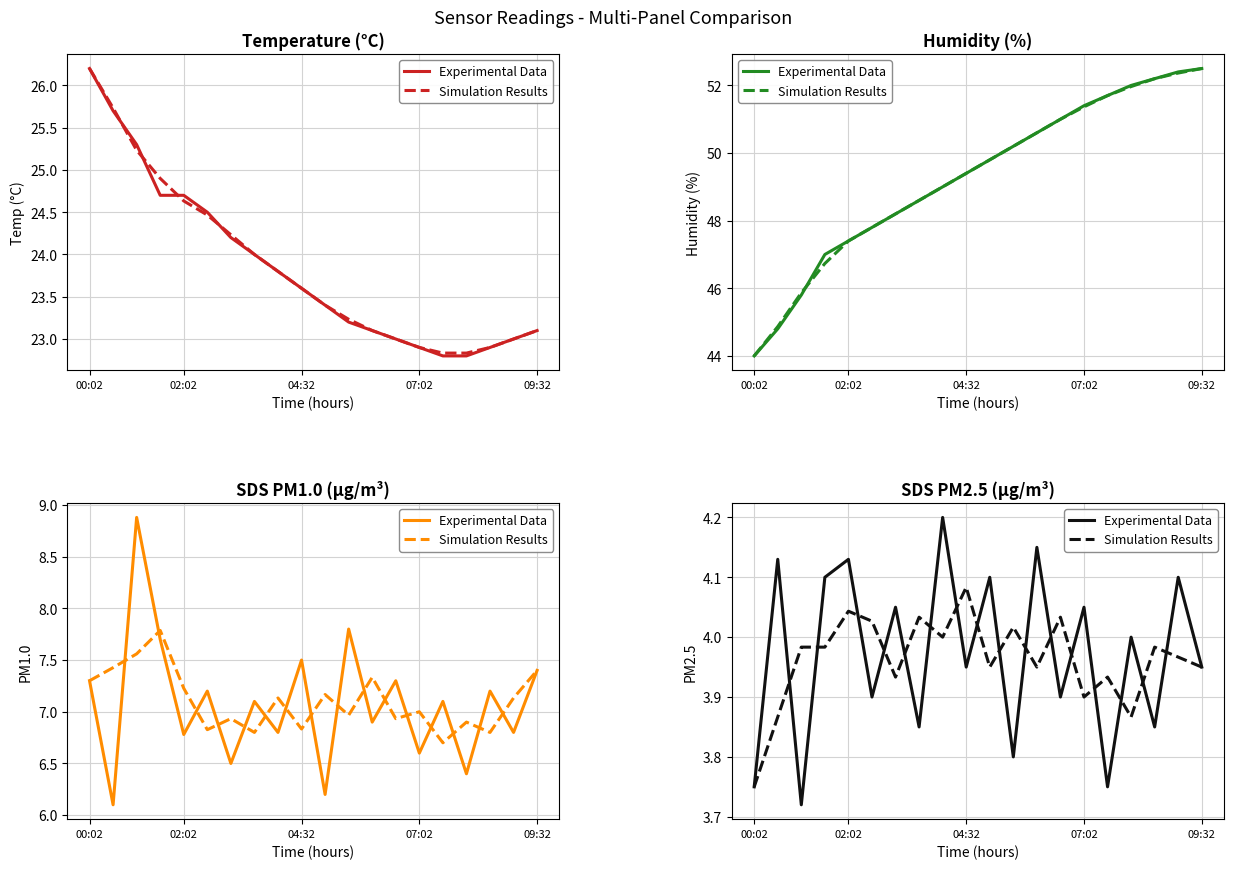

The Experimental Data series shows 1.7 at 09:32. True or false?

False